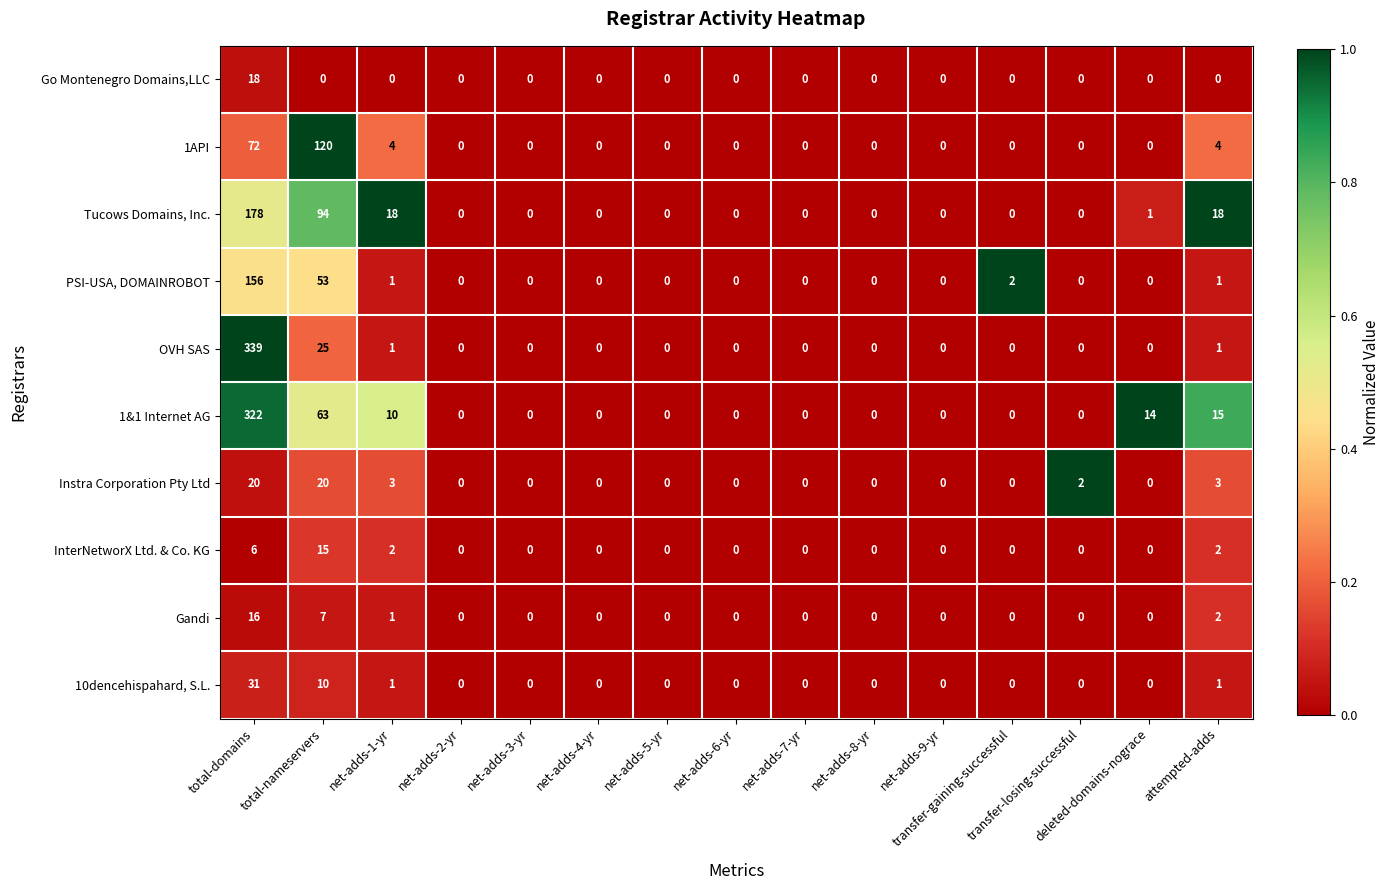

How many data points does each series have?

15